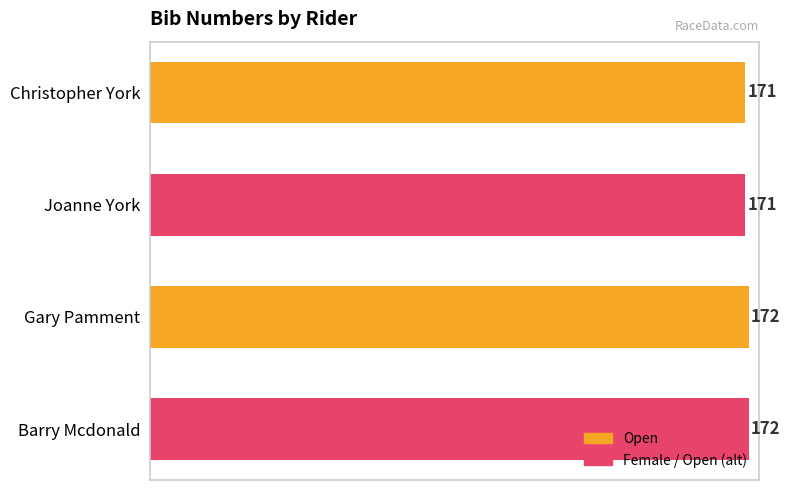

What is the ratio of the value at Gary Pamment to the value at Christopher York?

1.0